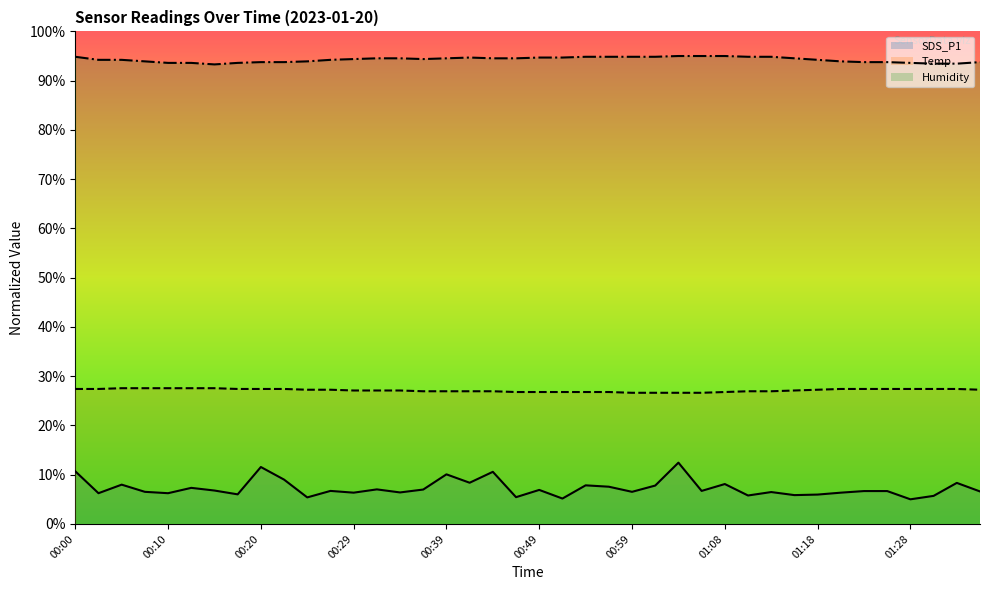

Is the value of Humidity at 00:24 greater than the value of SDS_P1 at 00:07?

Yes